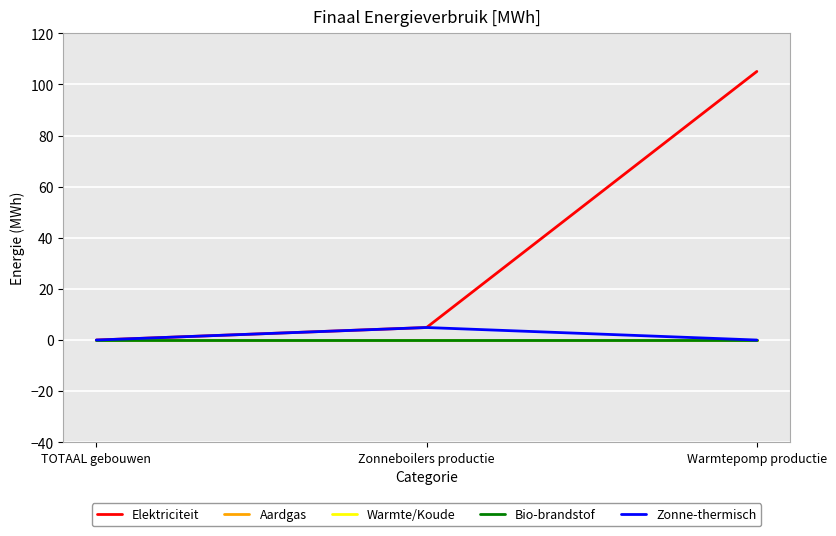

Reading left to right, transcribe all the data shown in this chart.

Elektriciteit: TOTAAL gebouwen=0.0	Zonneboilers productie=4.9	Warmtepomp productie=105.1
Aardgas: TOTAAL gebouwen=0.0	Zonneboilers productie=0.0	Warmtepomp productie=0.0
Warmte/Koude: TOTAAL gebouwen=0.0	Zonneboilers productie=0.0	Warmtepomp productie=0.0
Bio-brandstof: TOTAAL gebouwen=0.0	Zonneboilers productie=0.0	Warmtepomp productie=0.0
Zonne-thermisch: TOTAAL gebouwen=0.0	Zonneboilers productie=4.9	Warmtepomp productie=0.0